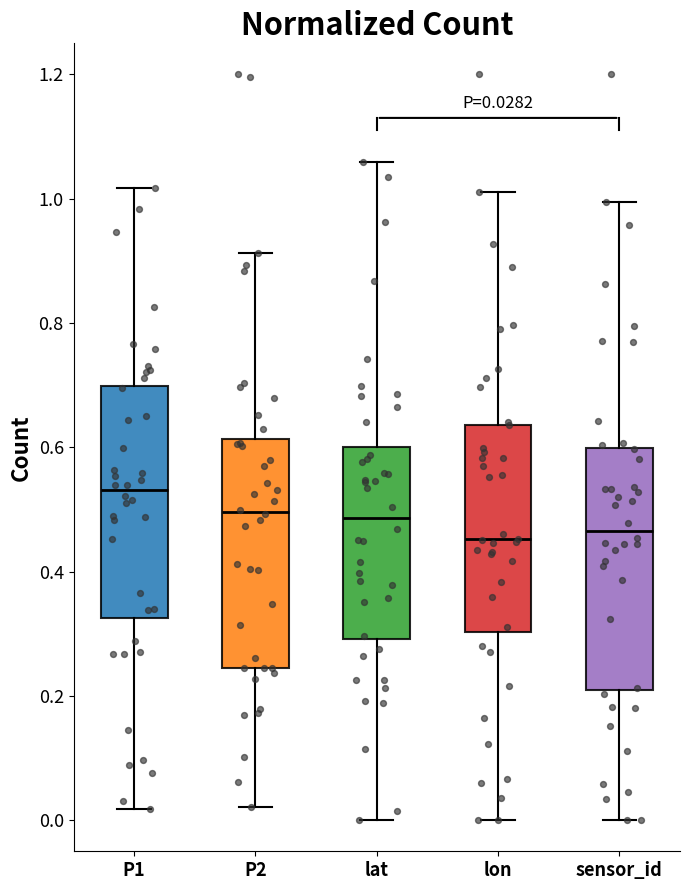

Which box has the highest median line?

P1